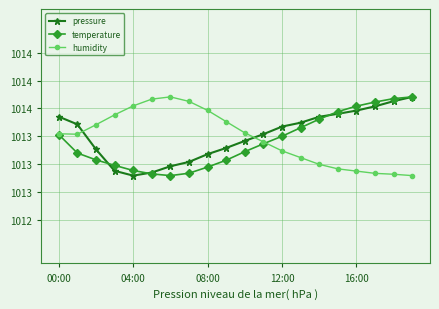

What are all the series names shown in the legend?

pressure, temperature, humidity